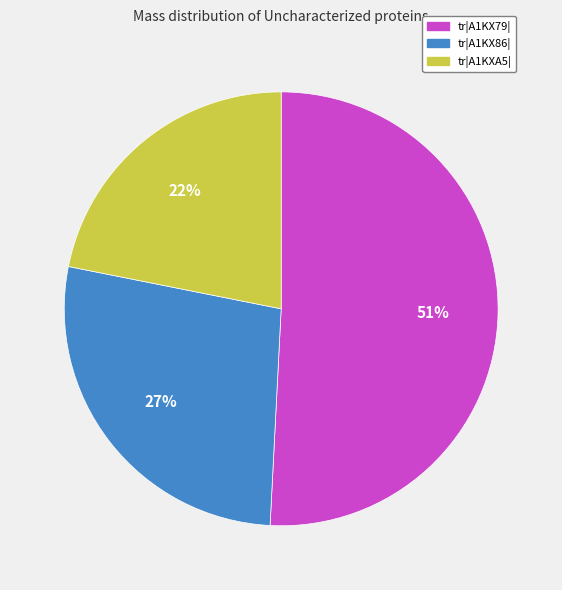

Is there a majority slice in this chart?

Yes